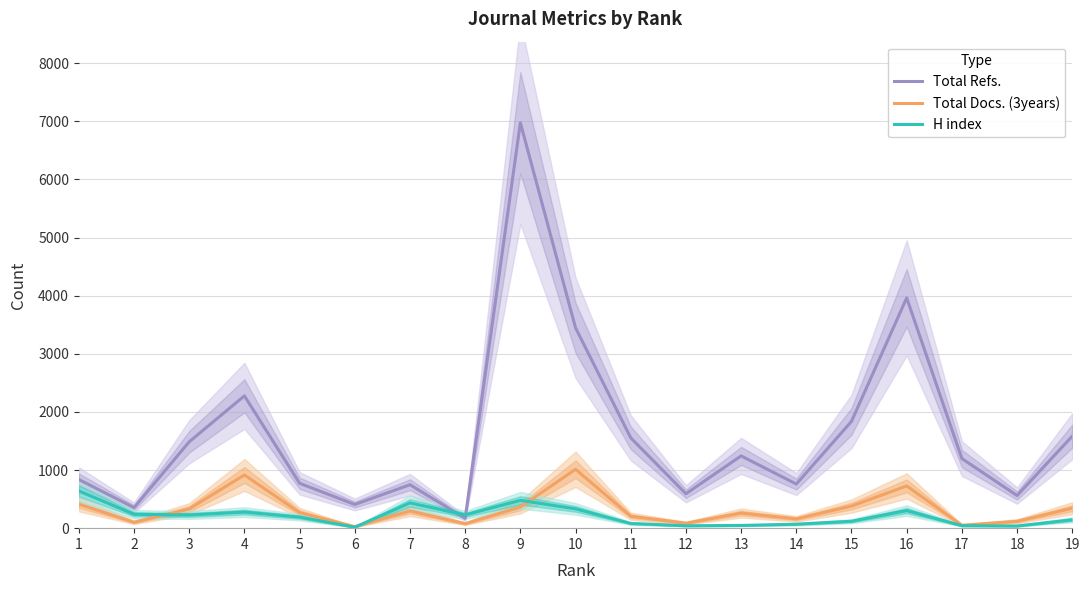

Reading left to right, transcribe all the data shown in this chart.

Total Refs.: 837	353	1486	2276	772	407	747	170	6974	3446	1554	592	1243	759	1837	3961	1197	561	1582
Total Docs. (3years): 413	101	331	915	268	26	296	77	363	1013	205	85	260	160	380	726	50	118	343
H index: 640	239	227	277	190	16	435	228	479	332	81	41	47	68	119	302	43	37	144